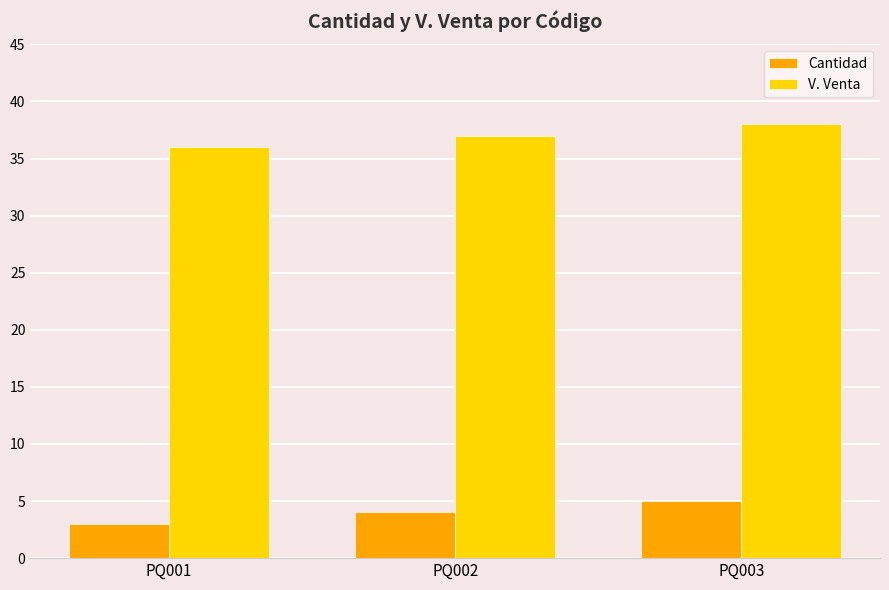

How many bars are there in each group?

2